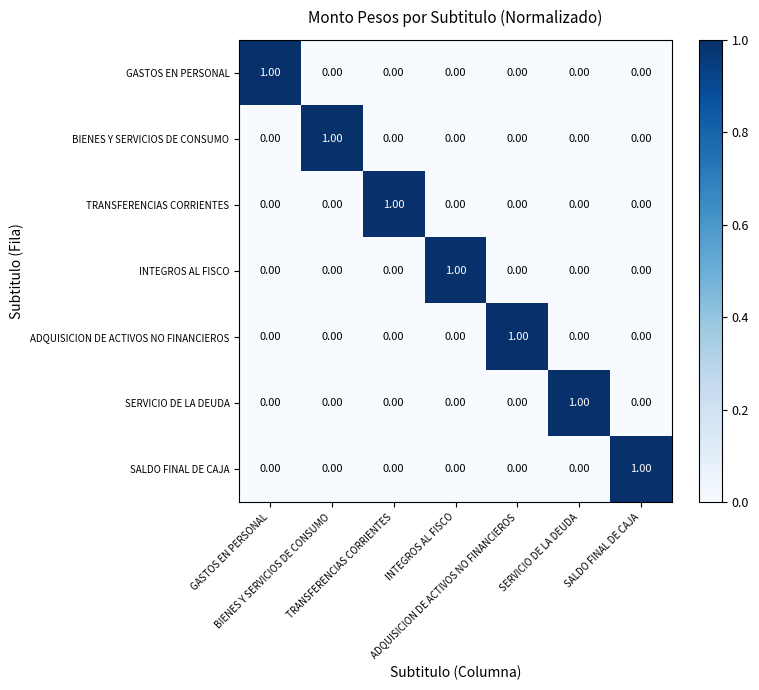

What is the spread (max minus min) of values at GASTOS EN PERSONAL?

1